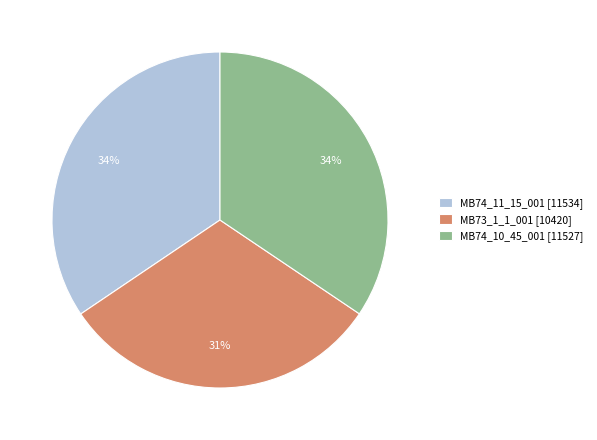

To the nearest percent, what percentage of the pie is MB74_10_45_001 [11527]?

34%